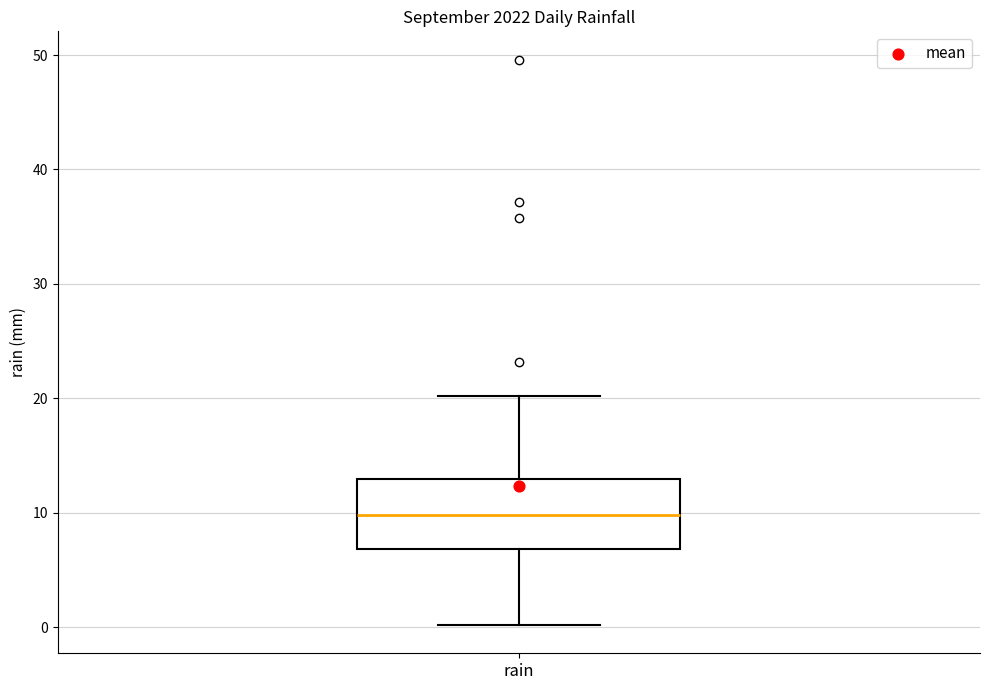

Transcribe this box plot: give where the median line is, the range the box spans, and where the two whiskers end, as read against the y-axis. The values are not printed on the chart, so give them approximately, as read against the axis.

median 10, box 7 to 13, whiskers 0 to 20